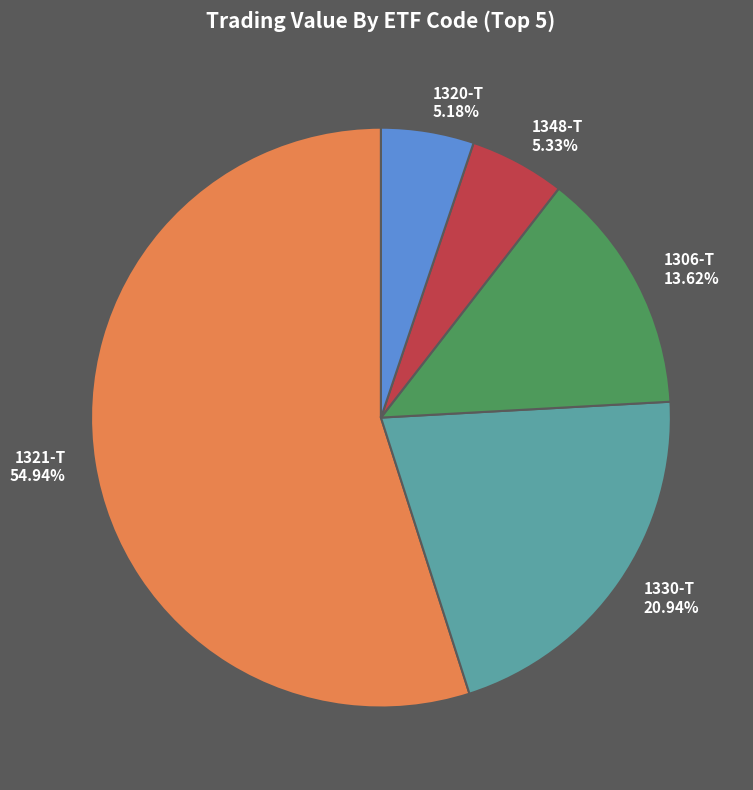

Which category has the biggest portion of the pie?

1321-T 54.94%